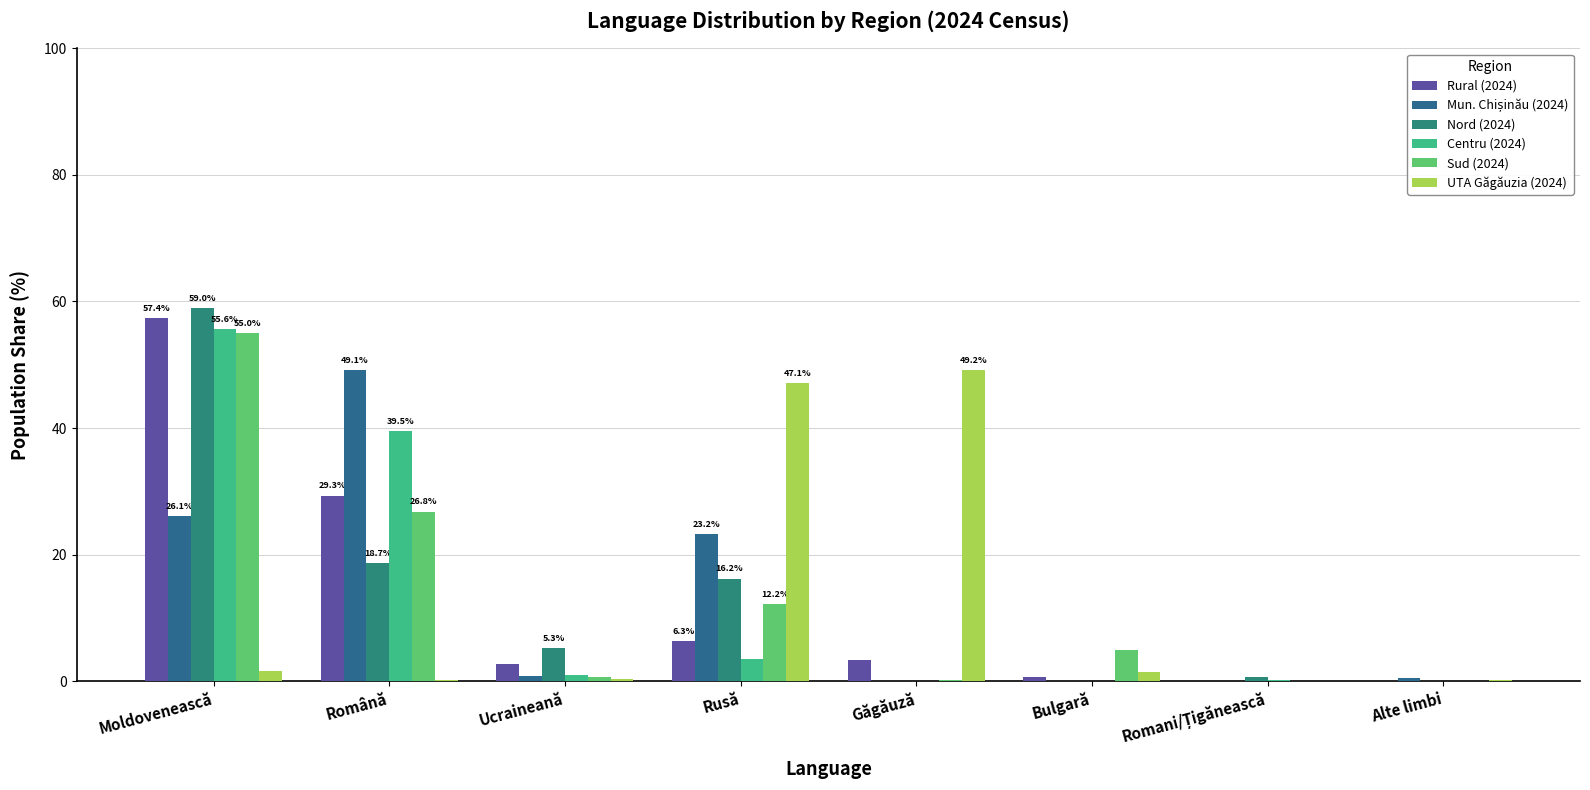

Rank the categories by Centru (2024) value from lowest to highest.

Găgăuză, Bulgară, Alte limbi, Romani/Țigănească, Ucraineană, Rusă, Română, Moldovenească